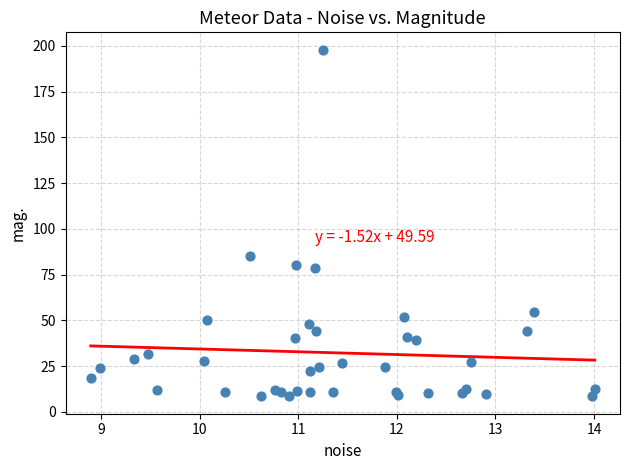

What Y value in the scatter plot is closest to 103?

85.1